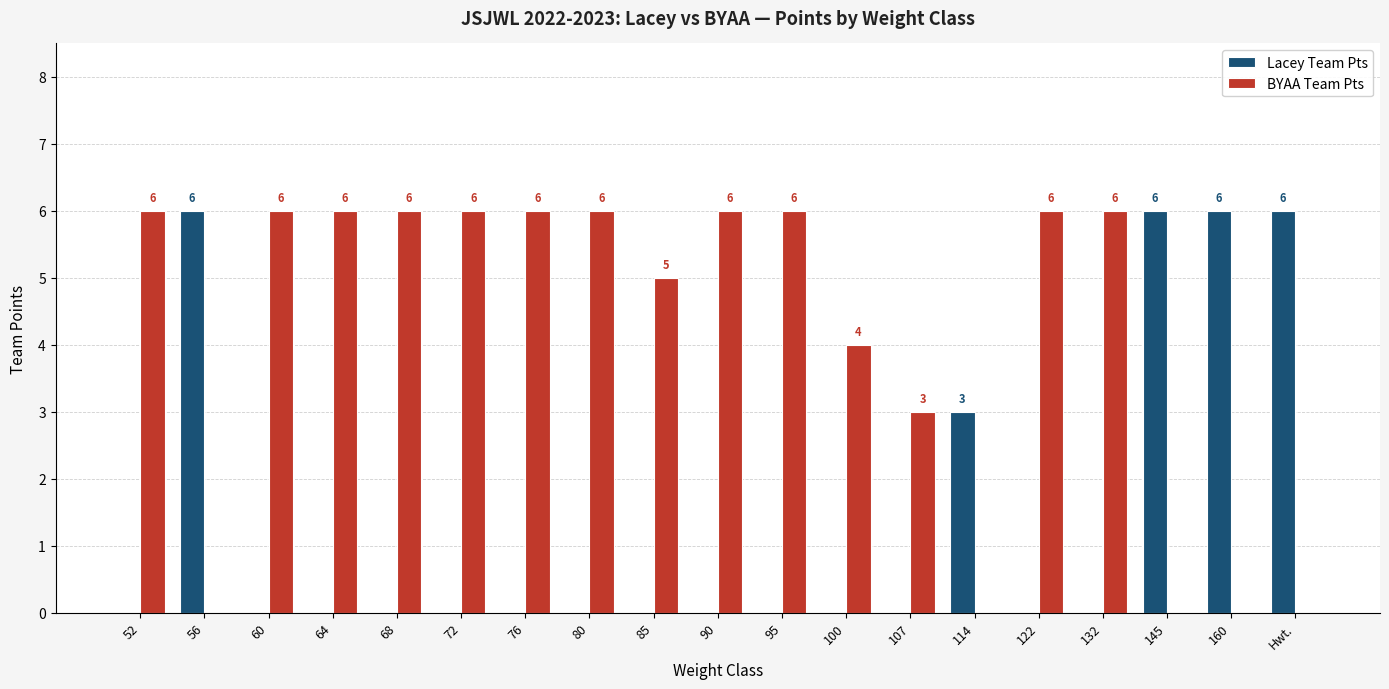

The value of Lacey Team Pts at 107 is 2. True or false?

False